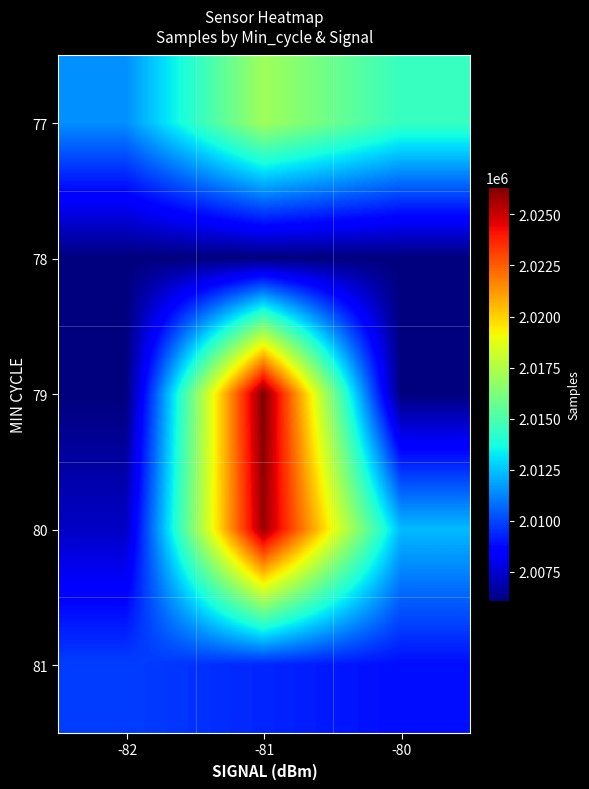

List the series in order of their peak value, highest first.

79, 80, 77, 81, 78